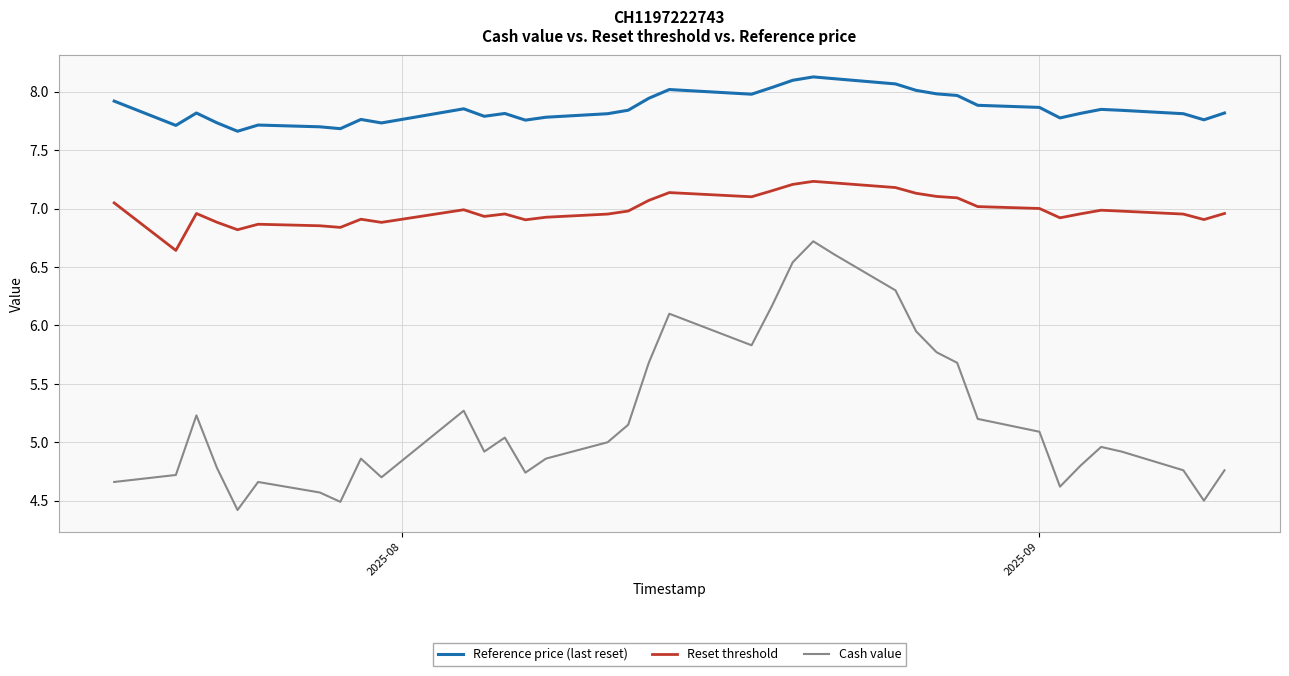

True or false: Reference price (last reset) and Reset threshold cross at least once.

False